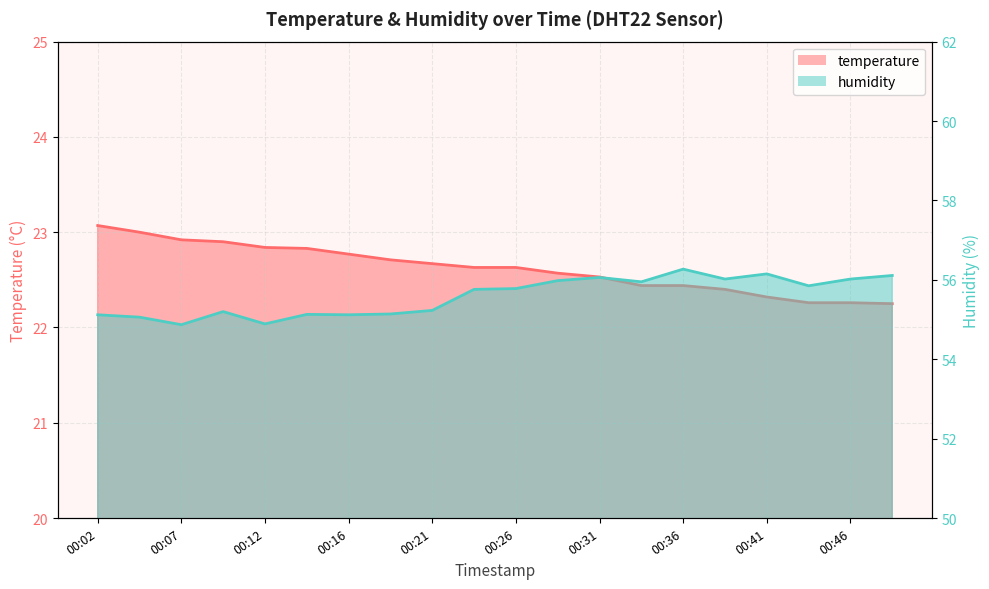

List the labels in order of temperature value, smallest first.

00:48, 00:43, 00:46, 00:41, 00:38, 00:34, 00:36, 00:31, 00:29, 00:24, 00:26, 00:21, 00:19, 00:16, 00:14, 00:12, 00:09, 00:07, 00:04, 00:02